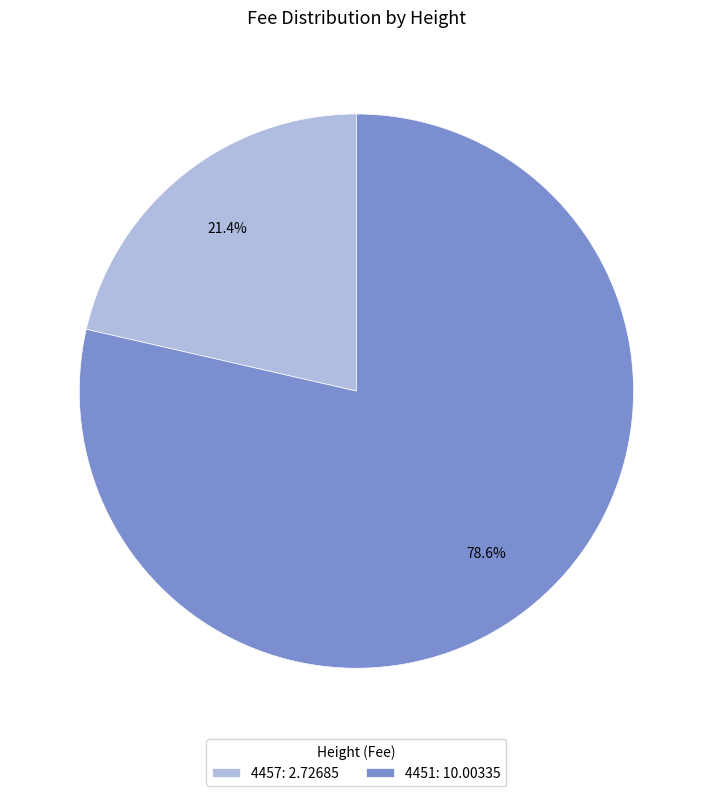

Rank the categories by value from lowest to highest.

4457, 4451